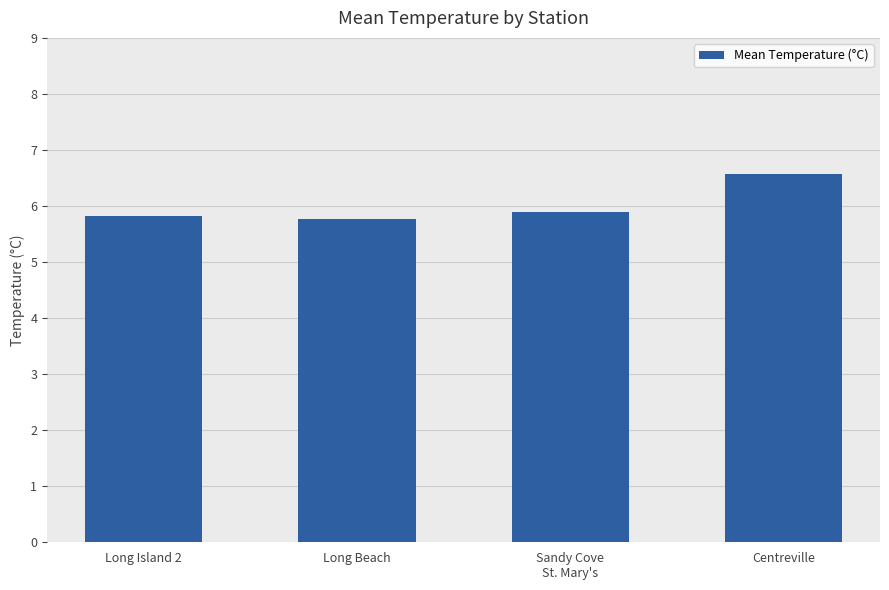

The value at Long Island 2 is 2.8. True or false?

False